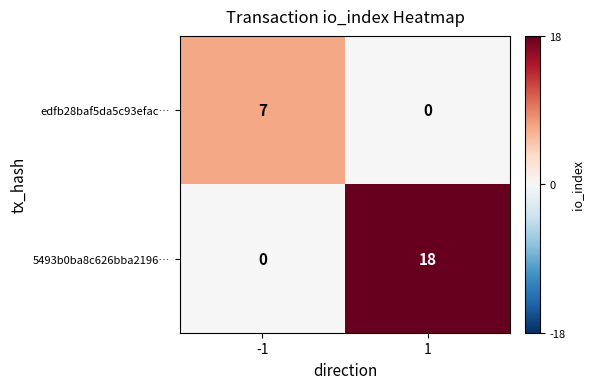

Which label corresponds to the largest value in the chart?

1